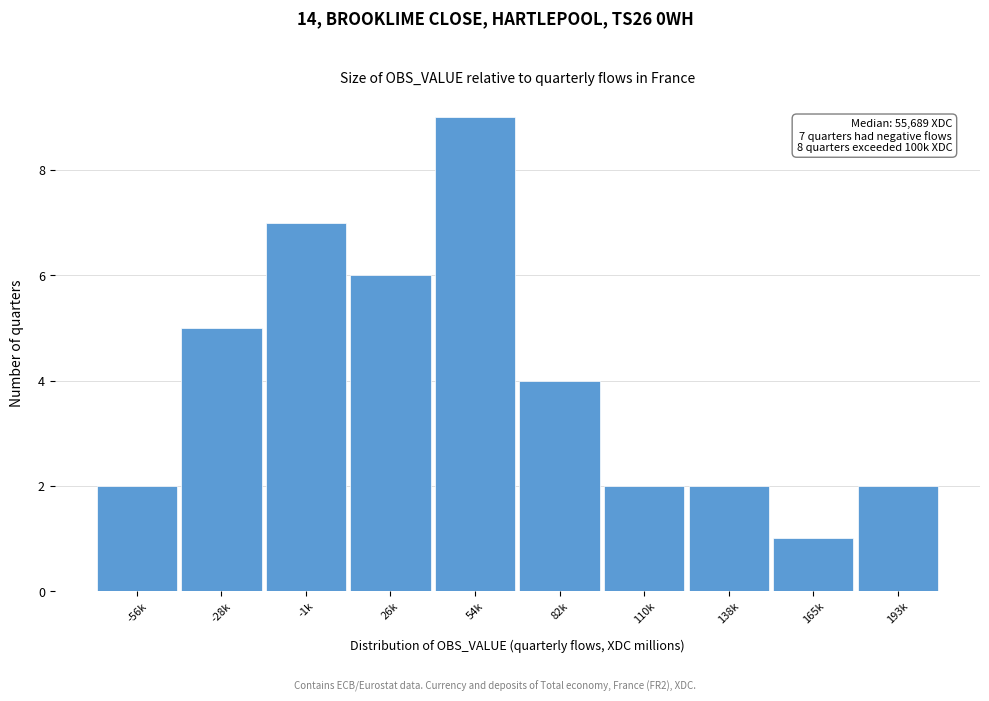

Reading left to right, list all the values displayed in this chart.

2	5	7	6	9	4	2	2	1	2